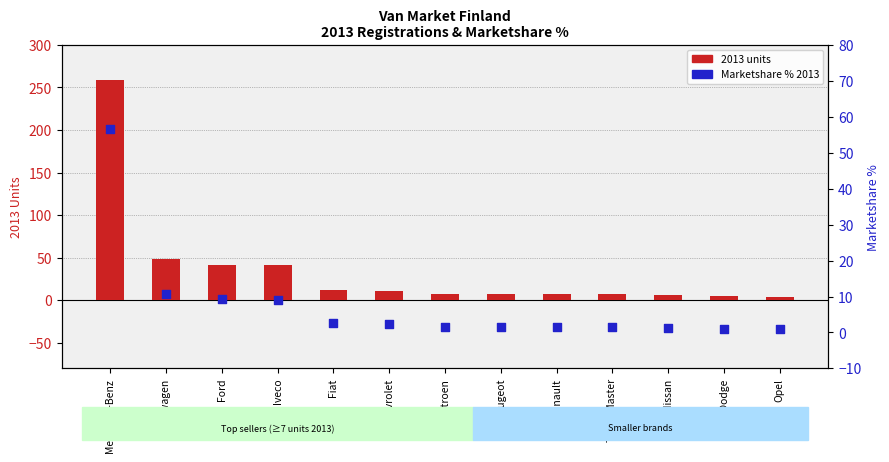

What are all the series names shown in the legend?

2013 units, Marketshare % 2013